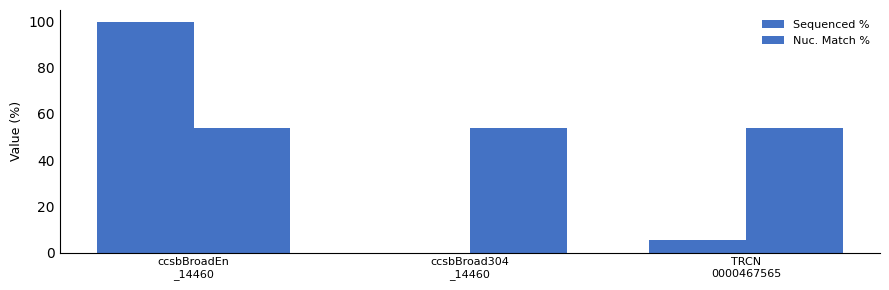

What is the sum of the Sequenced % values at TRCN
0000467565 and ccsbBroadEn
_14460?

105.4